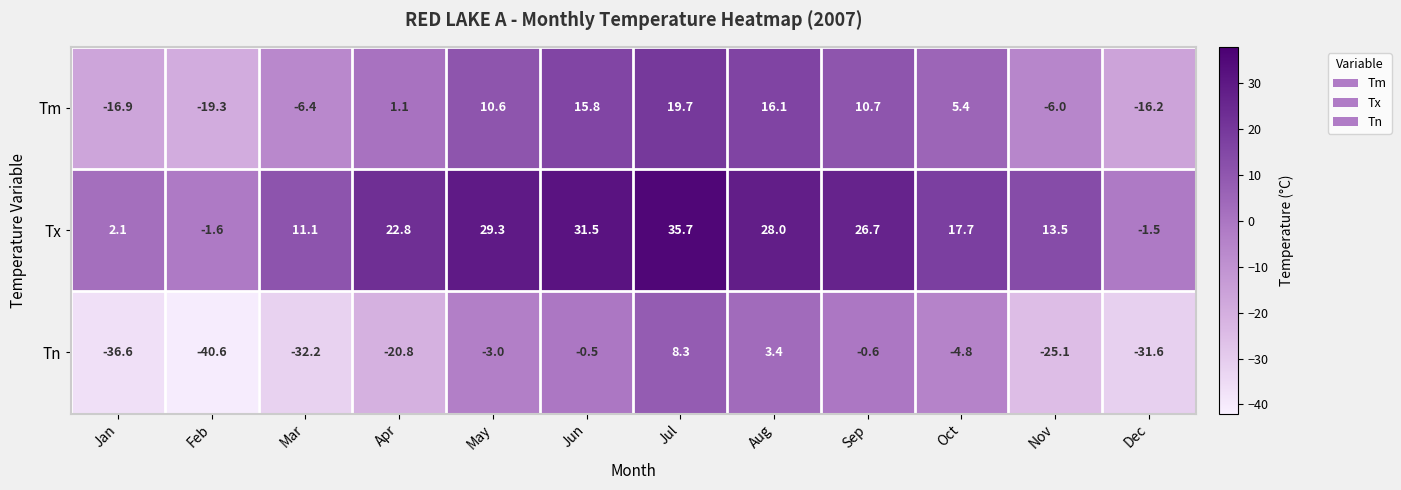

Which series has the largest range (max minus min)?

Tn